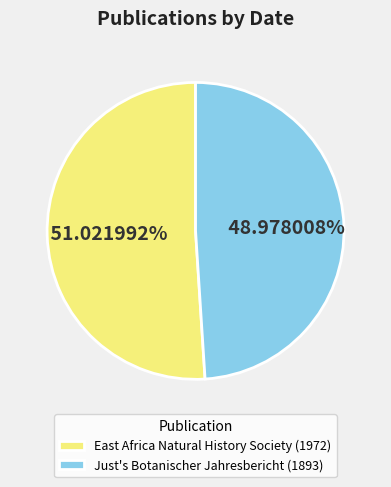

What percentage is the Just's Botanischer Jahresbericht (1893) slice, to the nearest percent?

49%